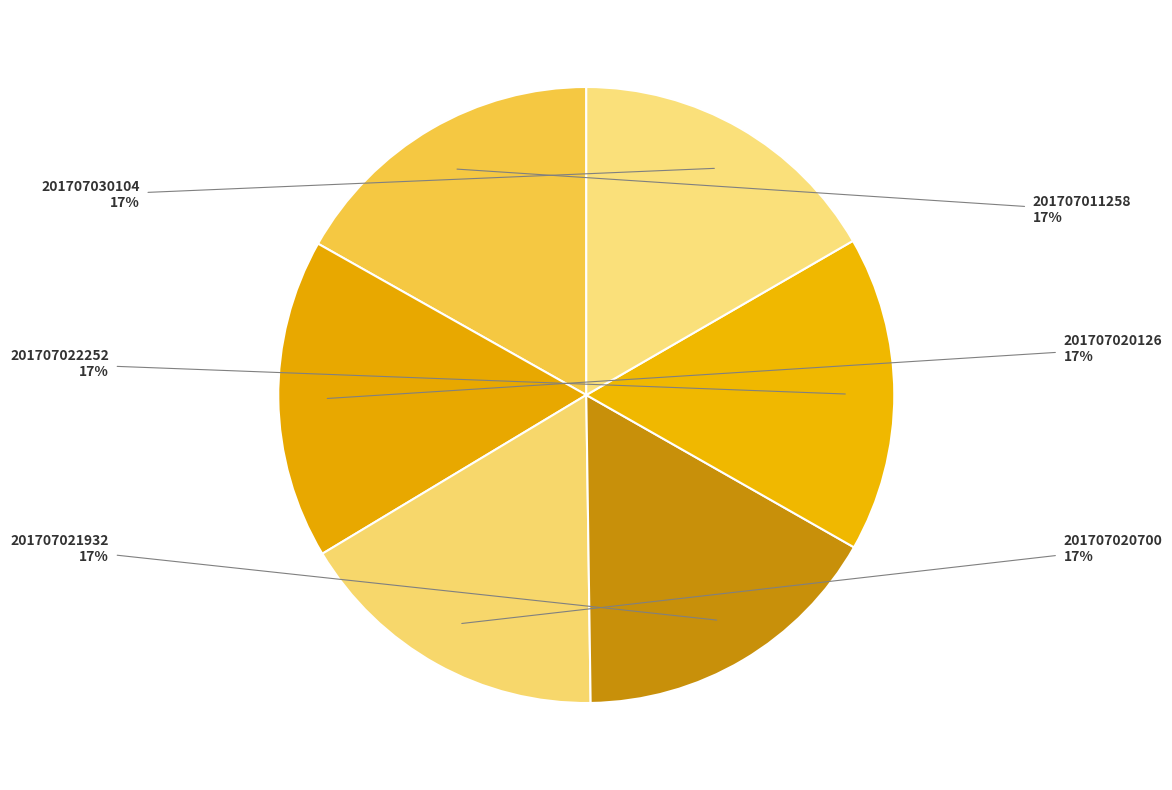

Is the sum of 201707022252 and 201707020126 greater than half?

No